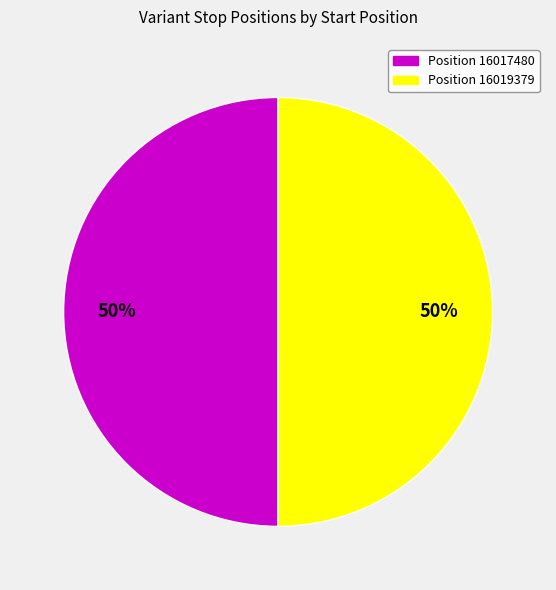

How many segments does this pie chart have?

2